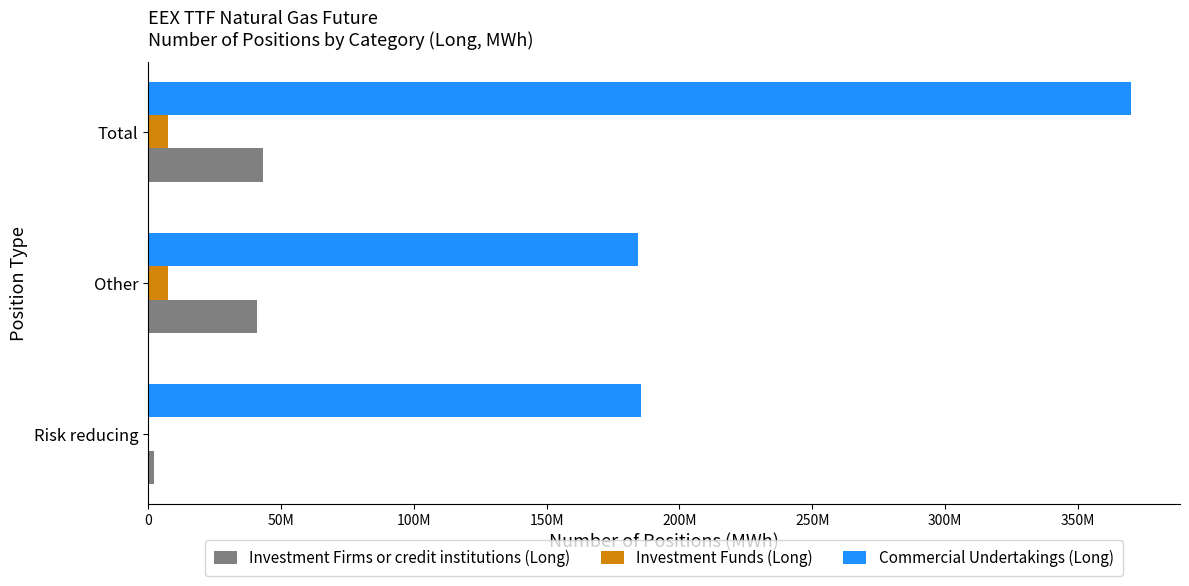

What are all the series names shown in the legend?

Investment Firms or credit institutions (Long), Investment Funds (Long), Commercial Undertakings (Long)